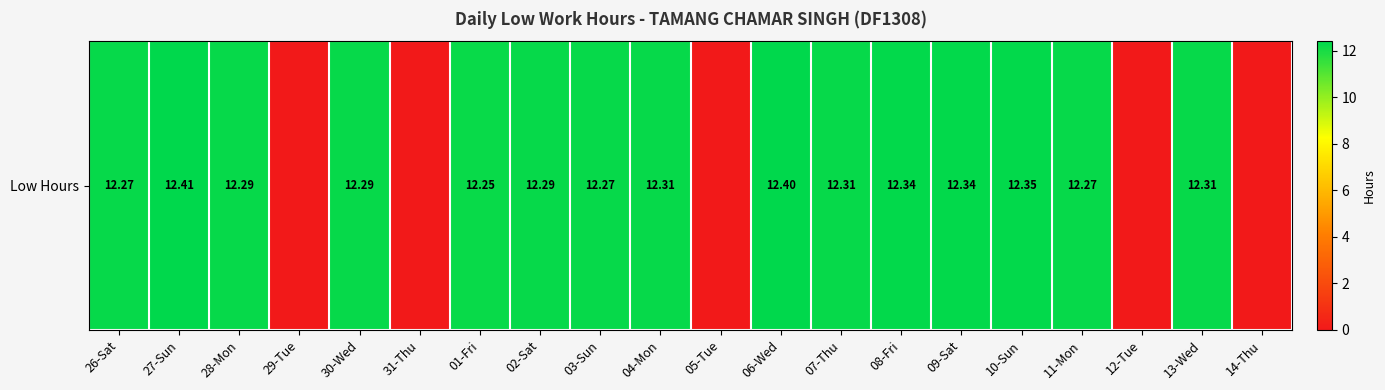

List the labels in order of value, smallest first.

29-Tue, 31-Thu, 05-Tue, 12-Tue, 14-Thu, 01-Fri, 26-Sat, 03-Sun, 11-Mon, 28-Mon, 30-Wed, 02-Sat, 04-Mon, 07-Thu, 13-Wed, 08-Fri, 09-Sat, 10-Sun, 06-Wed, 27-Sun